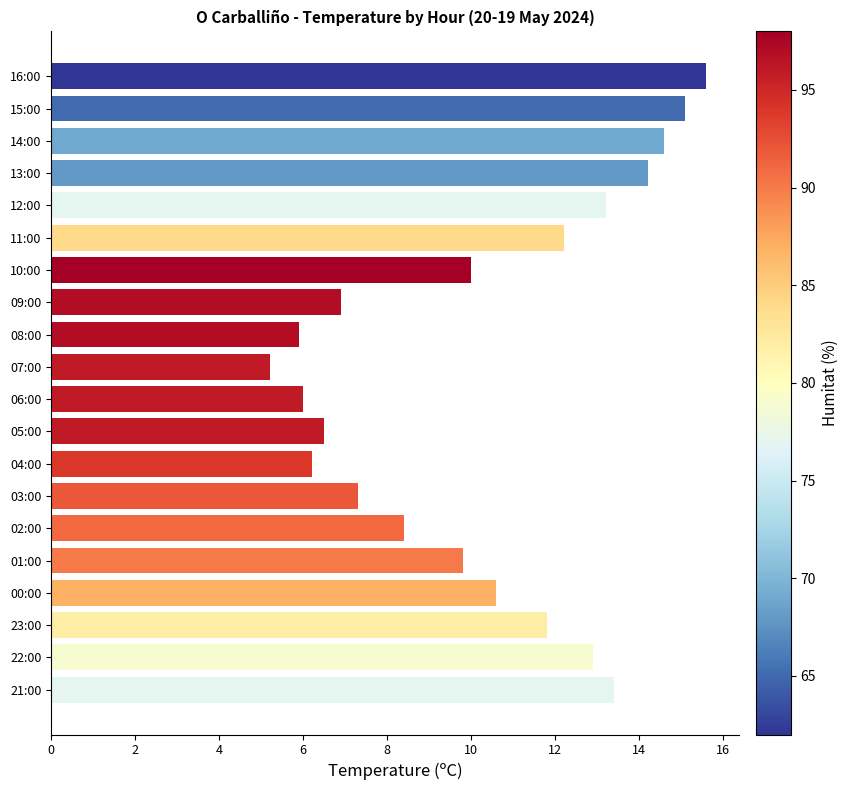

The value at 13:00 is 19.4. True or false?

False